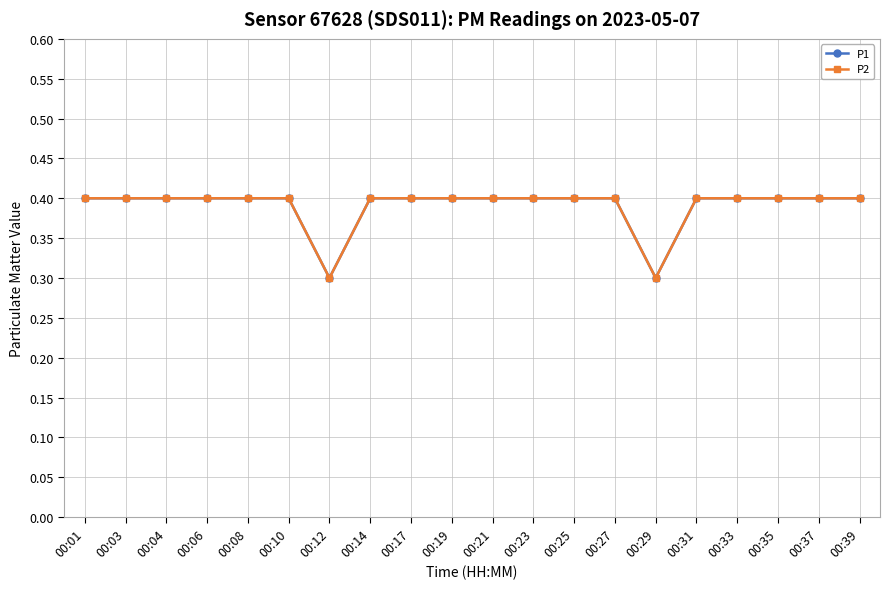

True or false: P2 and P1 cross at least once.

False